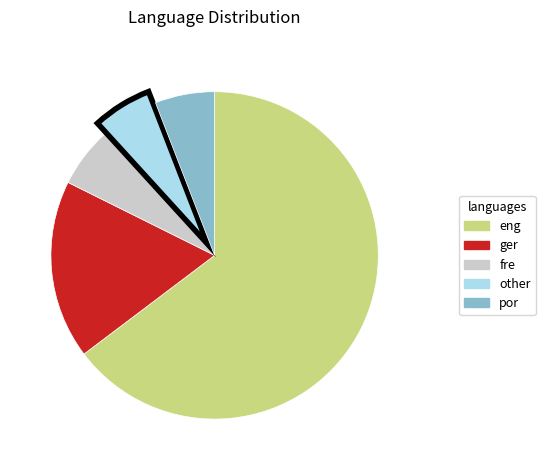

Does any single category account for the majority?

Yes